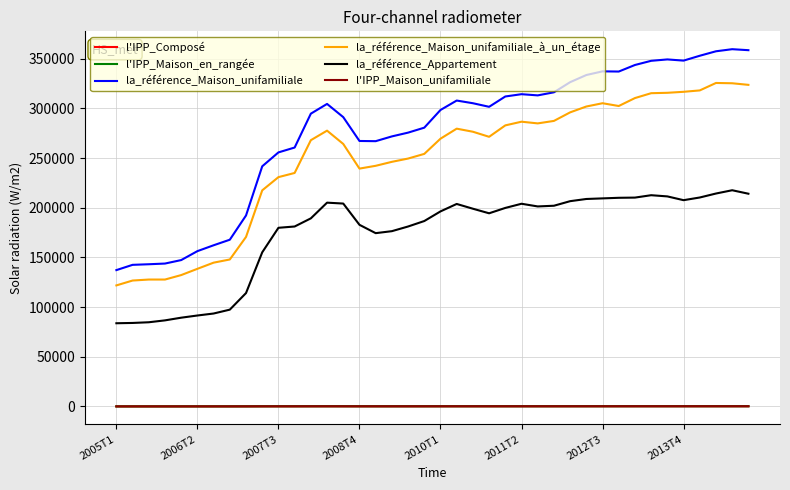

True or false: l'IPP_Maison_unifamiliale and la_référence_Maison_unifamiliale cross at least once.

False